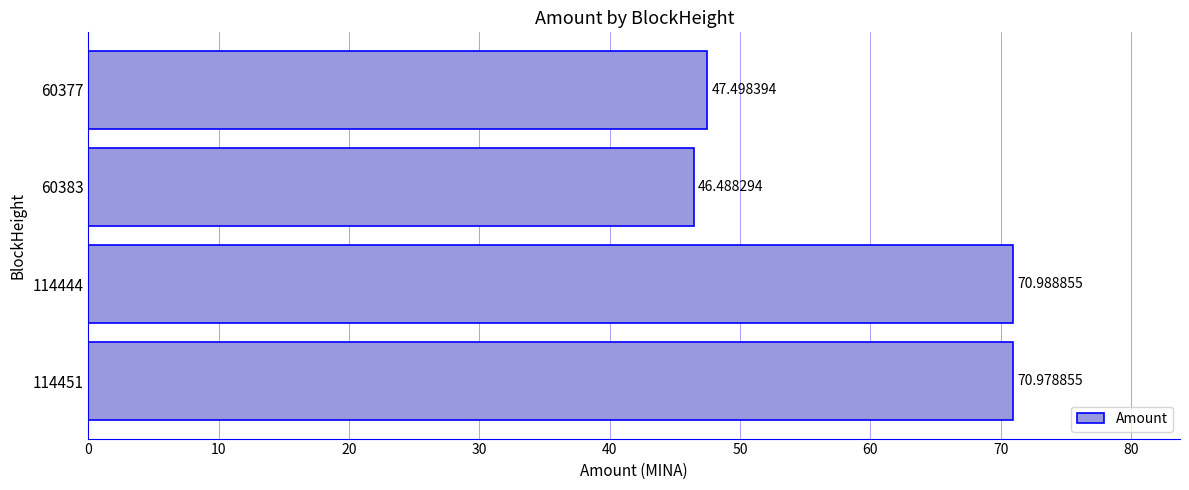

What is the smallest value displayed?

46.5